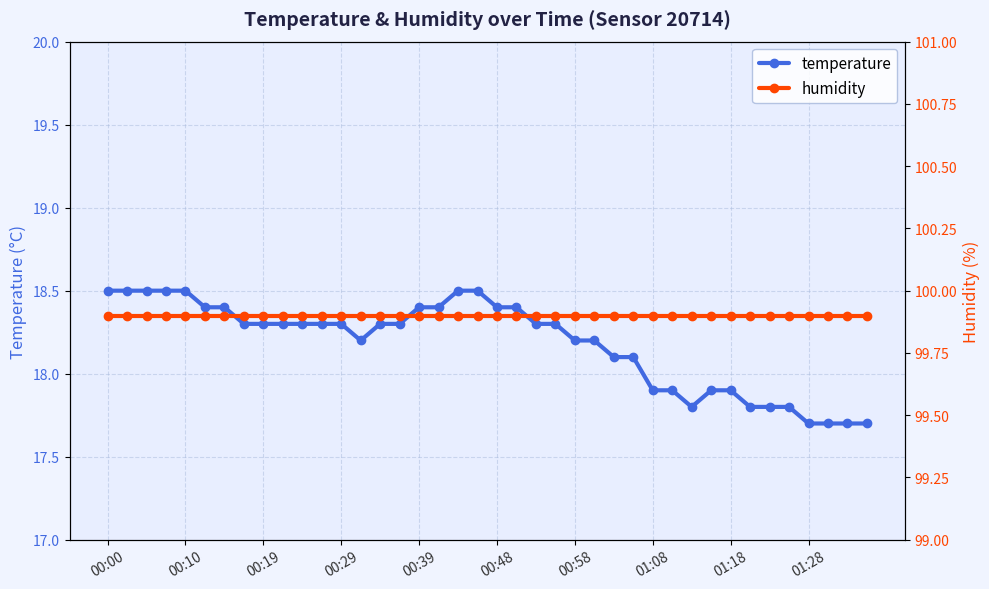

What is the maximum value for temperature?

18.5